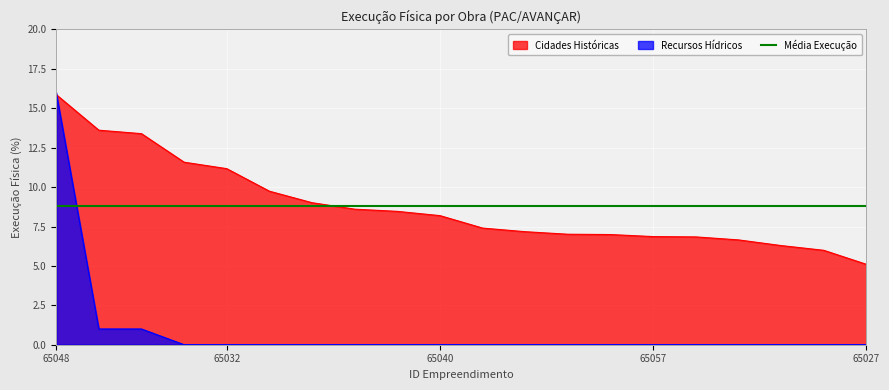

How many categories are shown in the chart?

20